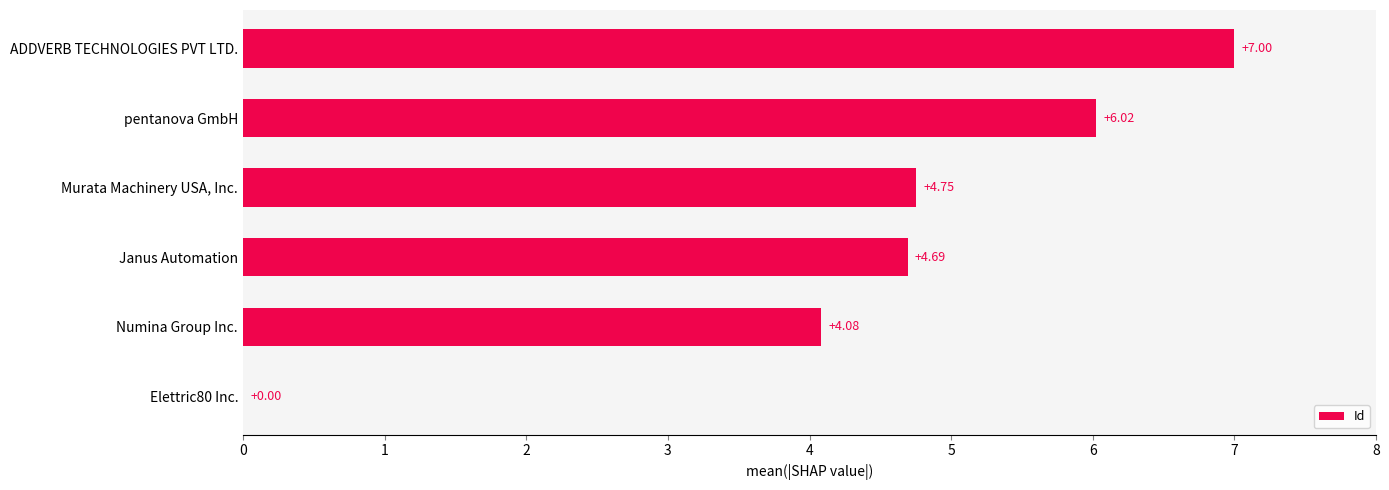

At which label is the value closest to 3?

Numina Group Inc.